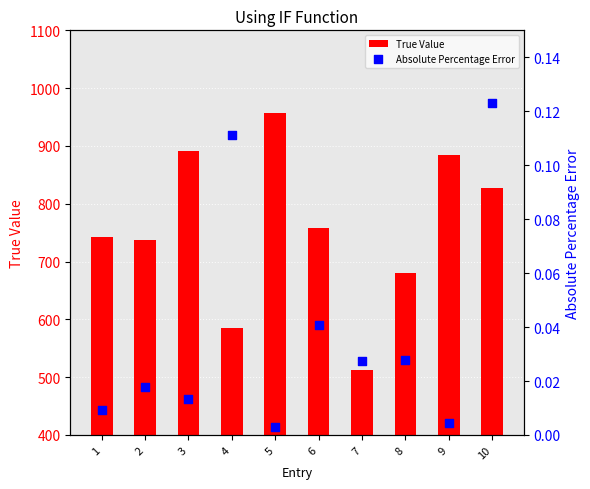

Which series contains the highest Y value?

True Value